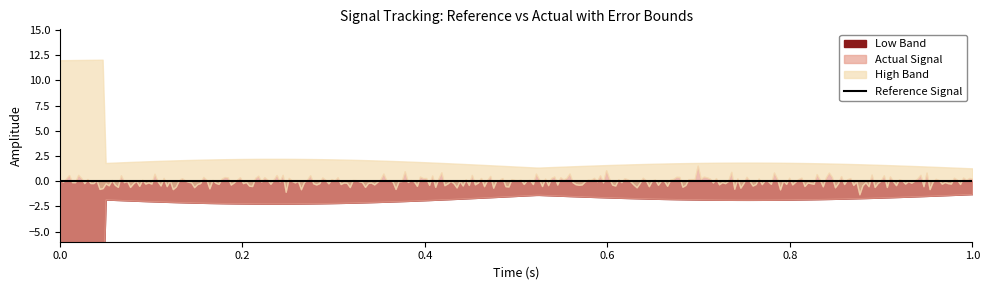

Is it true that high equals 0.0 at 10?

False